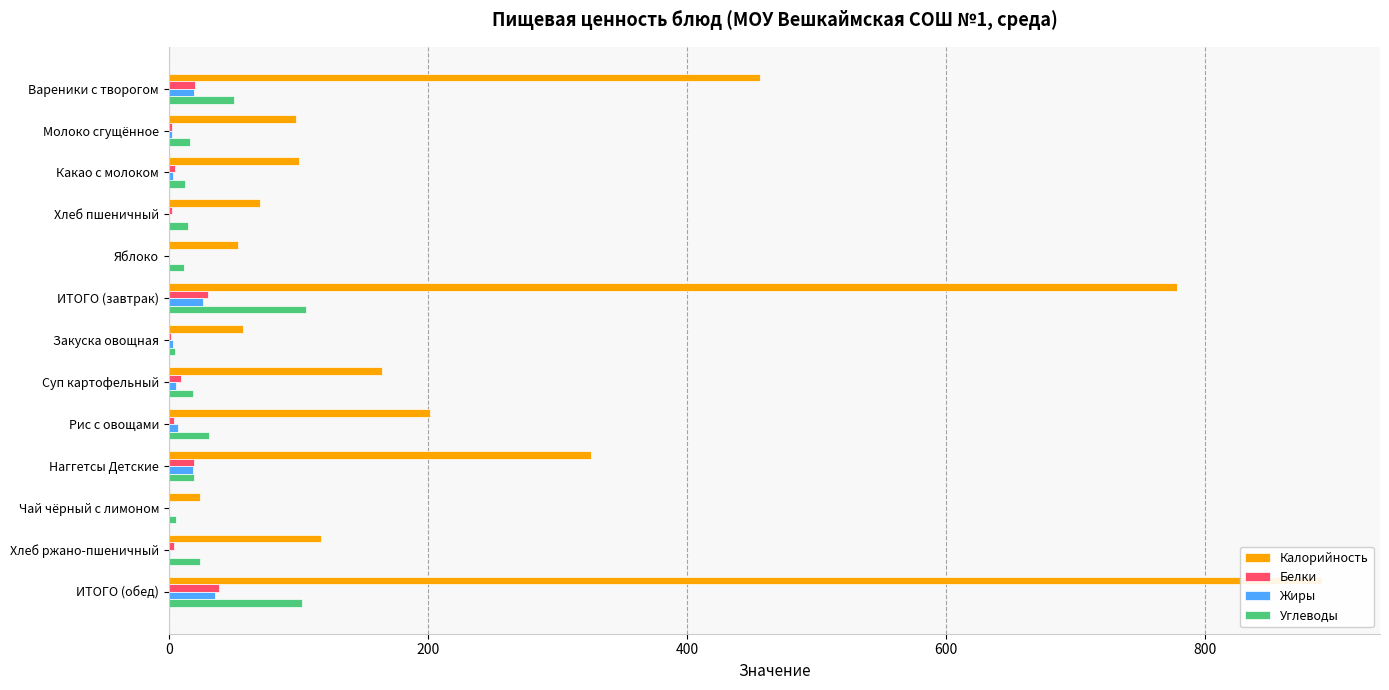

True or false: Белки has a value of 4.1 at Вареники с творогом.

False